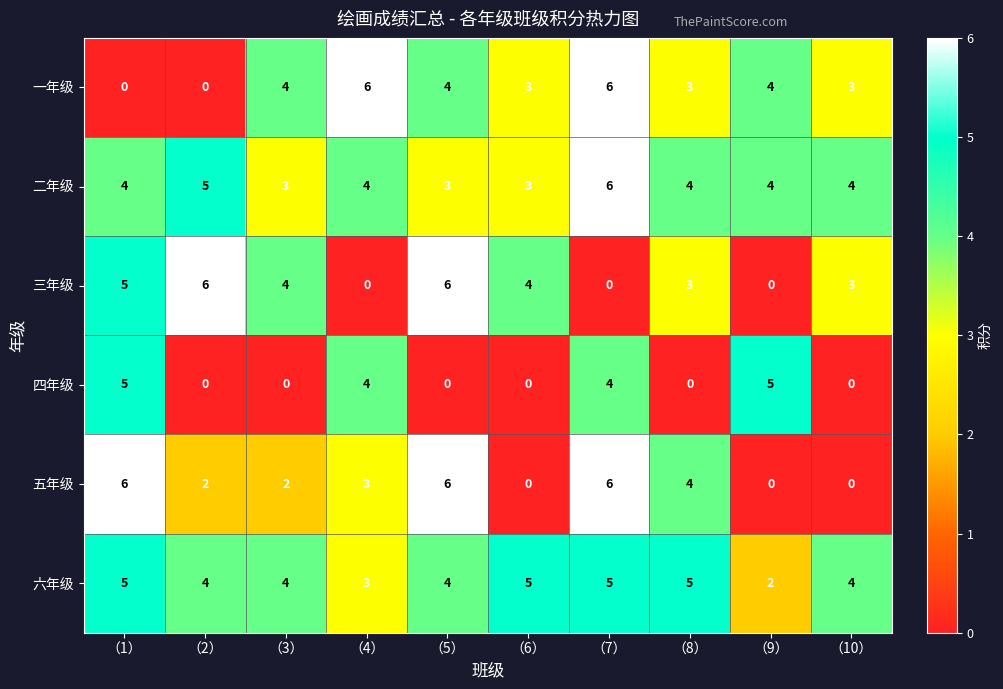

Count the 三年级 values in the range 0 to 5.

8